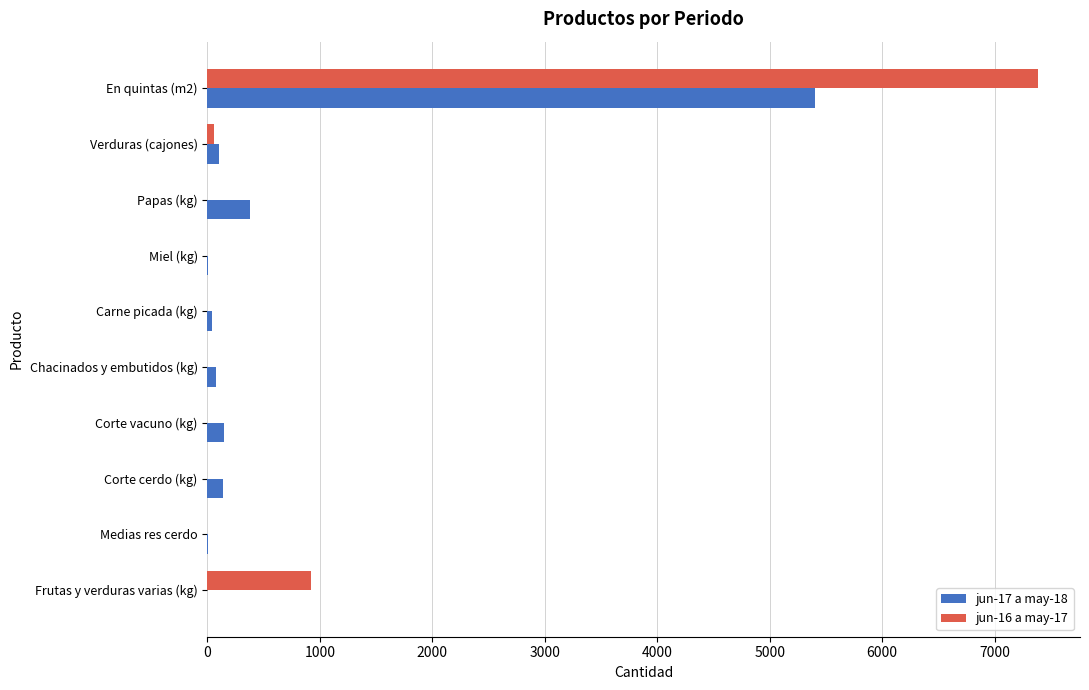

Is the value of jun-17 a may-18 at Chacinados y embutidos (kg) greater than the value of jun-16 a may-17 at Frutas y verduras varias (kg)?

No